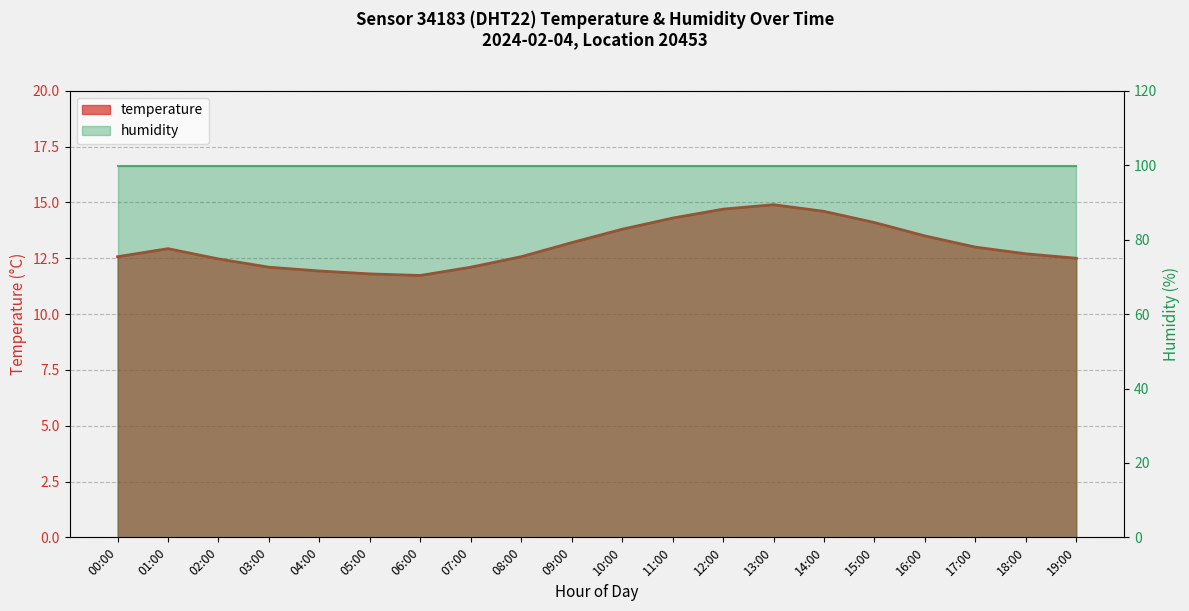

What is the maximum value shown in the chart?

14.9